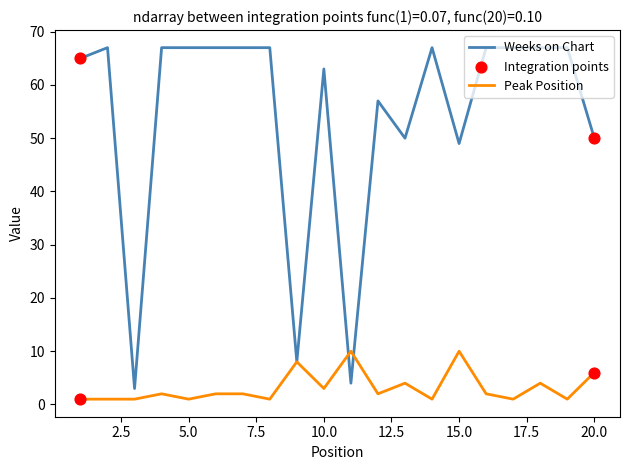

Which series has the largest total across all categories?

Weeks on Chart